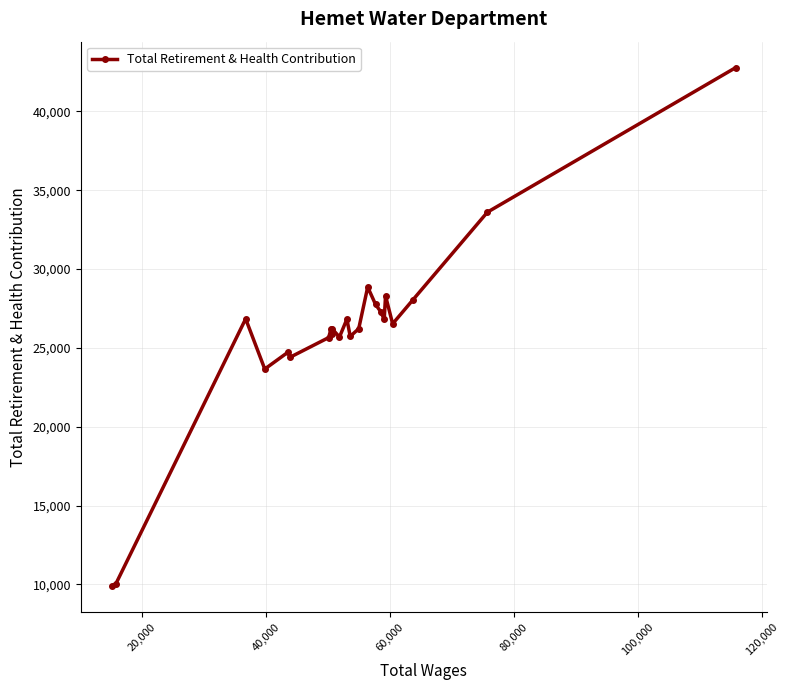

What is the maximum value shown in the chart?

42781